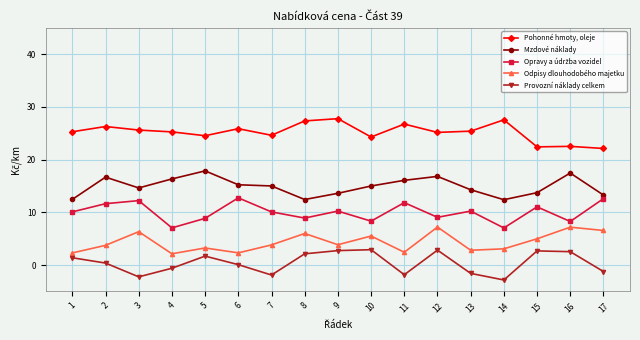

What is the difference between the highest and lowest values at 14?

30.4